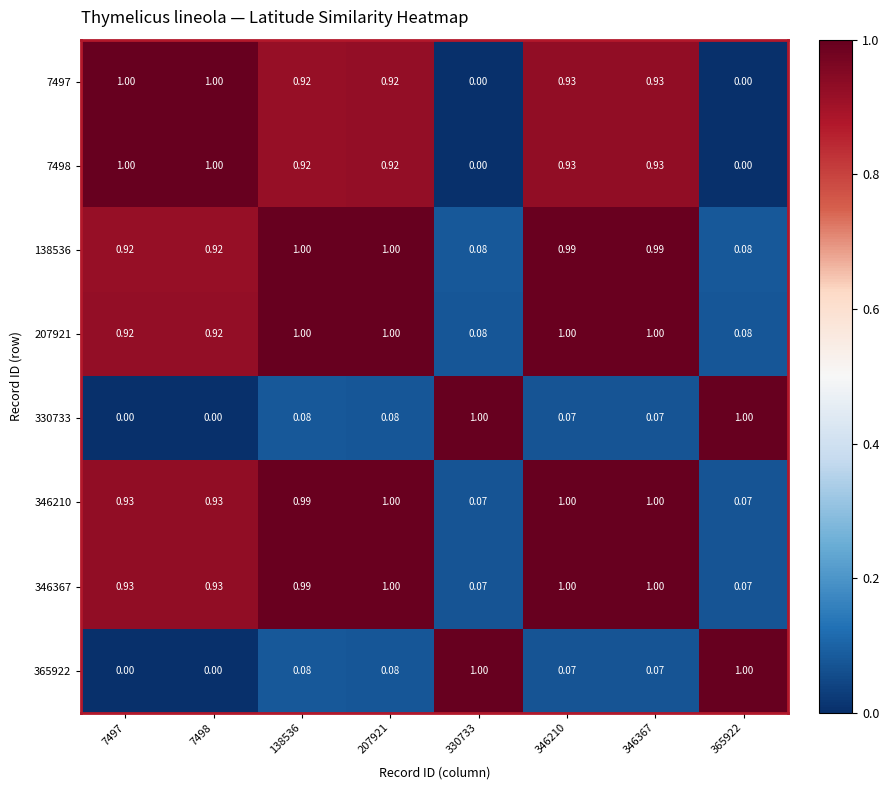

Is the value of 7498 at 207921 greater than the value of 330733 at 365922?

No